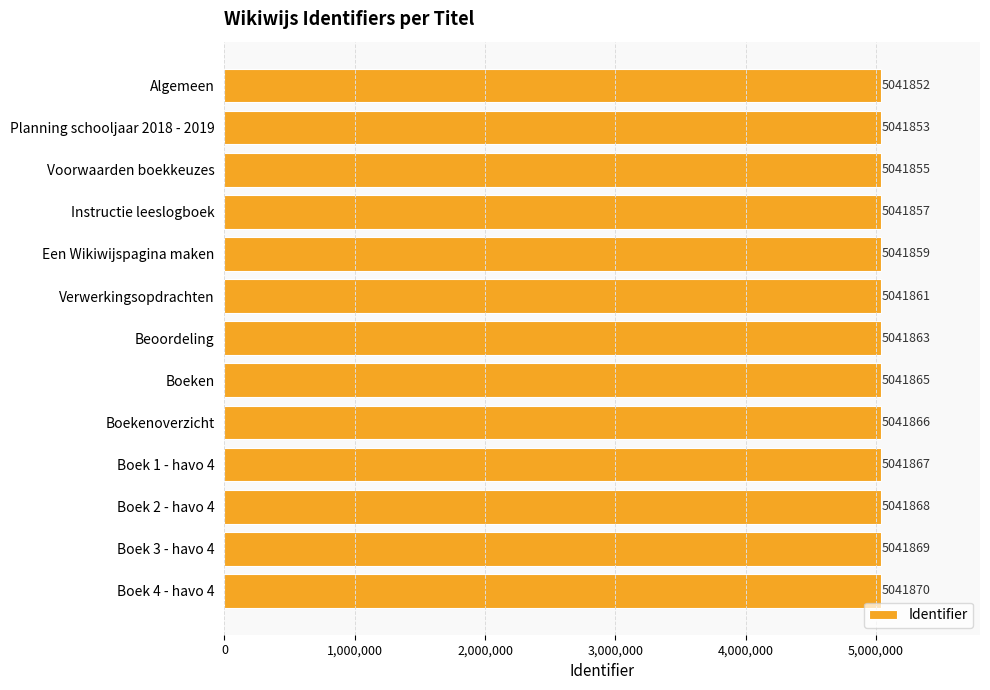

Between Planning schooljaar 2018 - 2019 and Boeken, which is larger?

Boeken